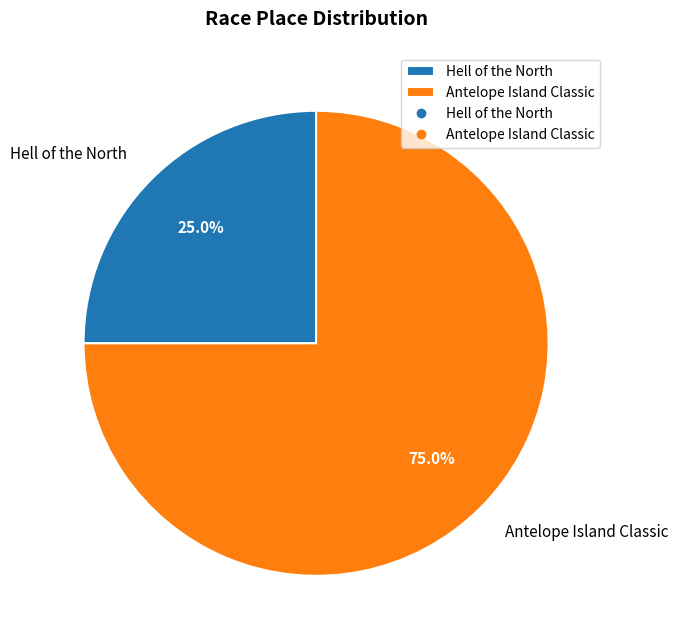

What is the total percentage of Hell of the North and Antelope Island Classic?

100.0%